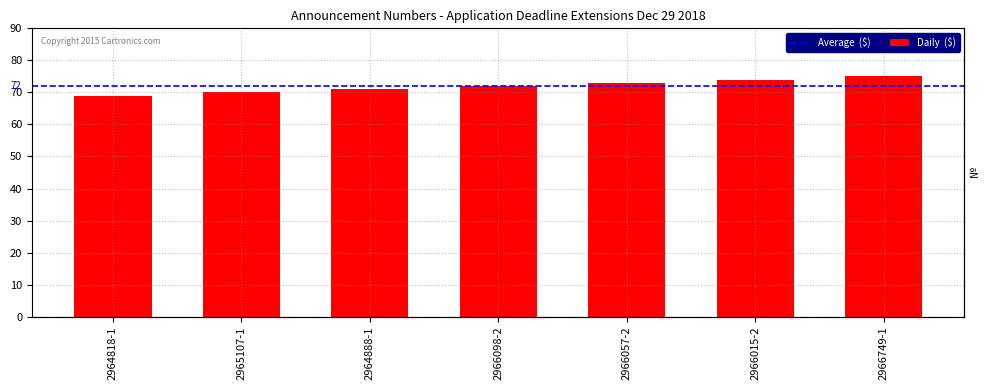

Reading right to left, transcribe all the data shown in this chart.

75	74	73	72	71	70	69